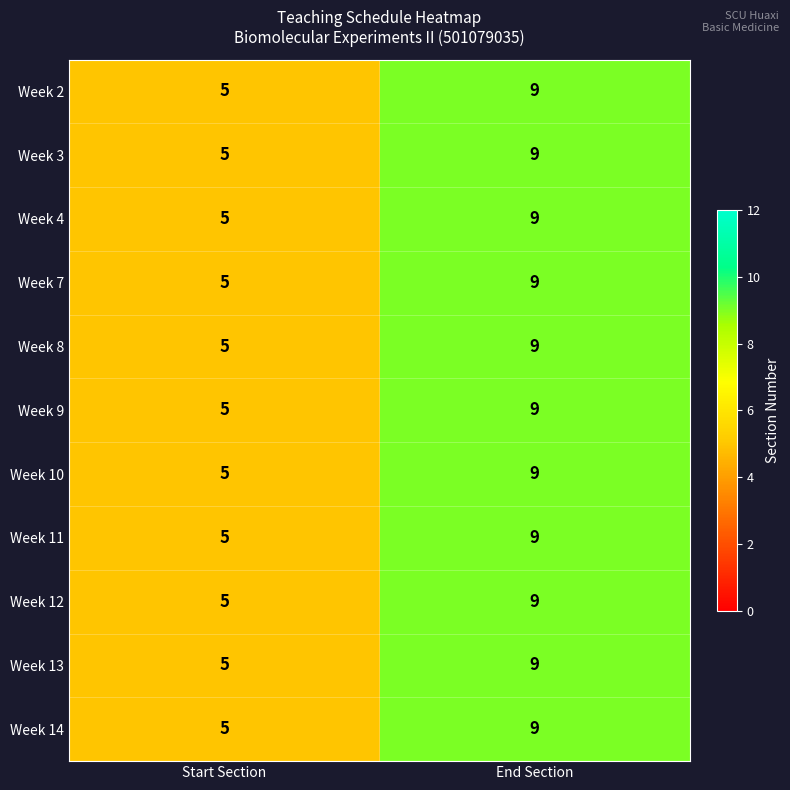

The Week 14 series shows 3 at Start Section. True or false?

False